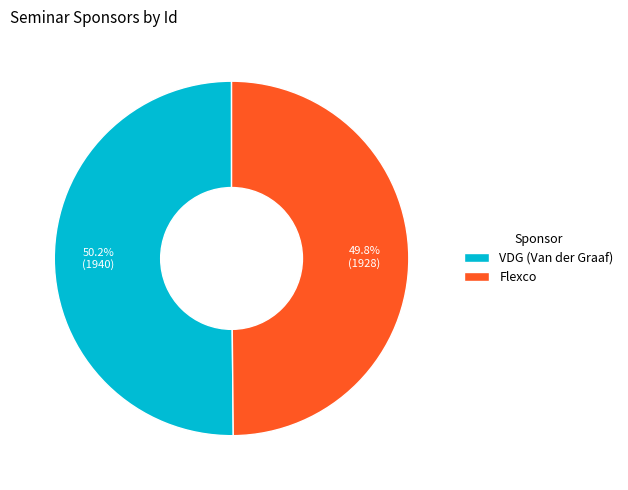

What percentage do VDG (Van der Graaf) and Flexco together represent?

100.0%